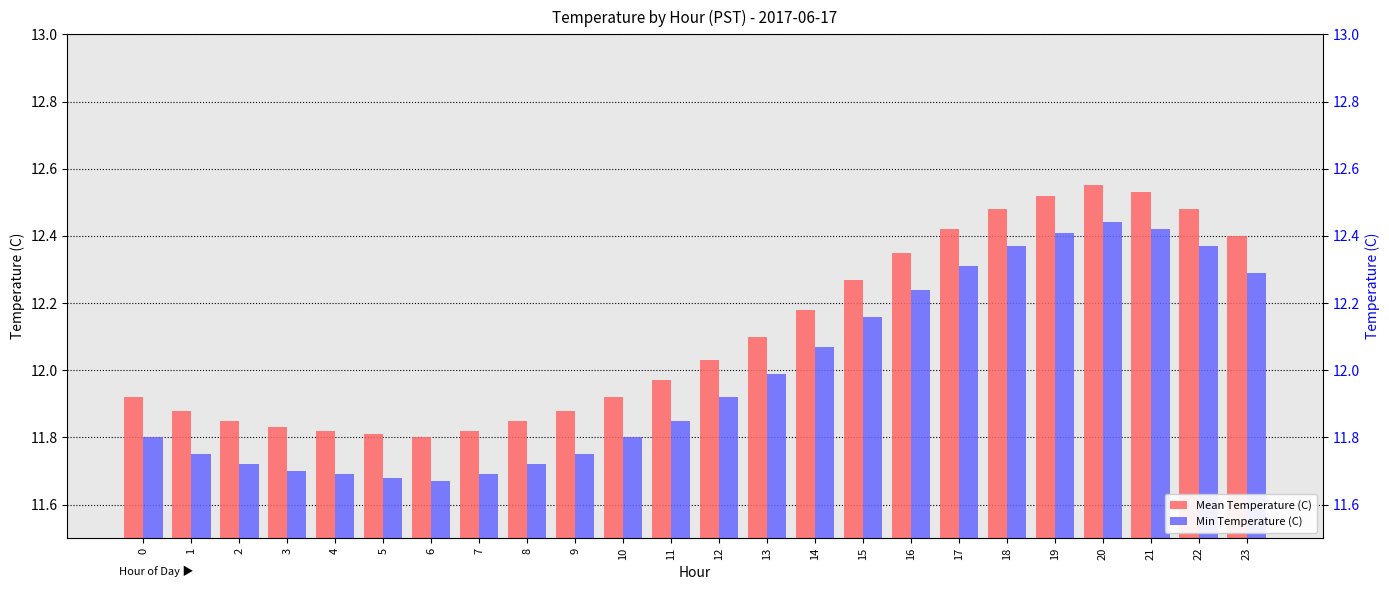

How many bars are there in each group?

2